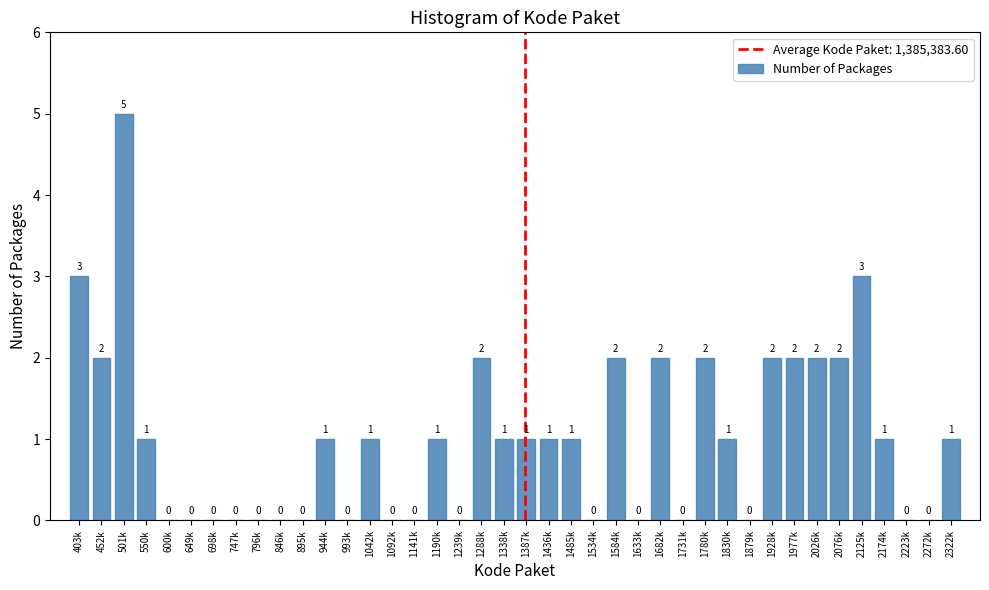

Reading left to right, list all the values displayed in this chart.

403k=3	452k=2	501k=5	550k=1	600k=0	649k=0	698k=0	747k=0	796k=0	846k=0	895k=0	944k=1	993k=0	1042k=1	1092k=0	1141k=0	1190k=1	1239k=0	1288k=2	1338k=1	1387k=1	1436k=1	1485k=1	1534k=0	1584k=2	1633k=0	1682k=2	1731k=0	1780k=2	1830k=1	1879k=0	1928k=2	1977k=2	2026k=2	2076k=2	2125k=3	2174k=1	2223k=0	2272k=0	2322k=1